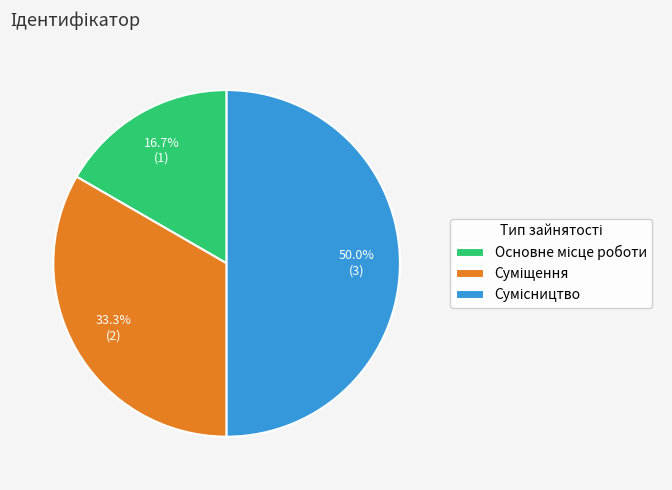

Which category has the biggest portion of the pie?

Сумісництво